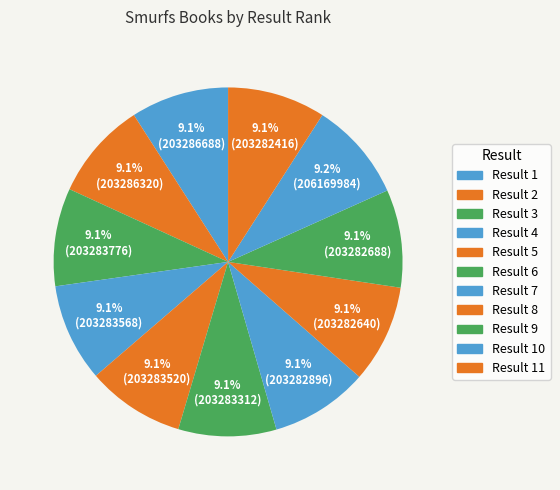

Count the number of slices in the pie.

11